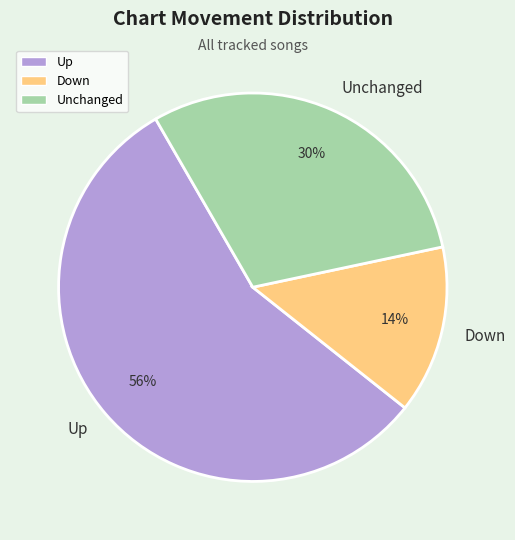

True or false: Down accounts for 14% of the total.

True